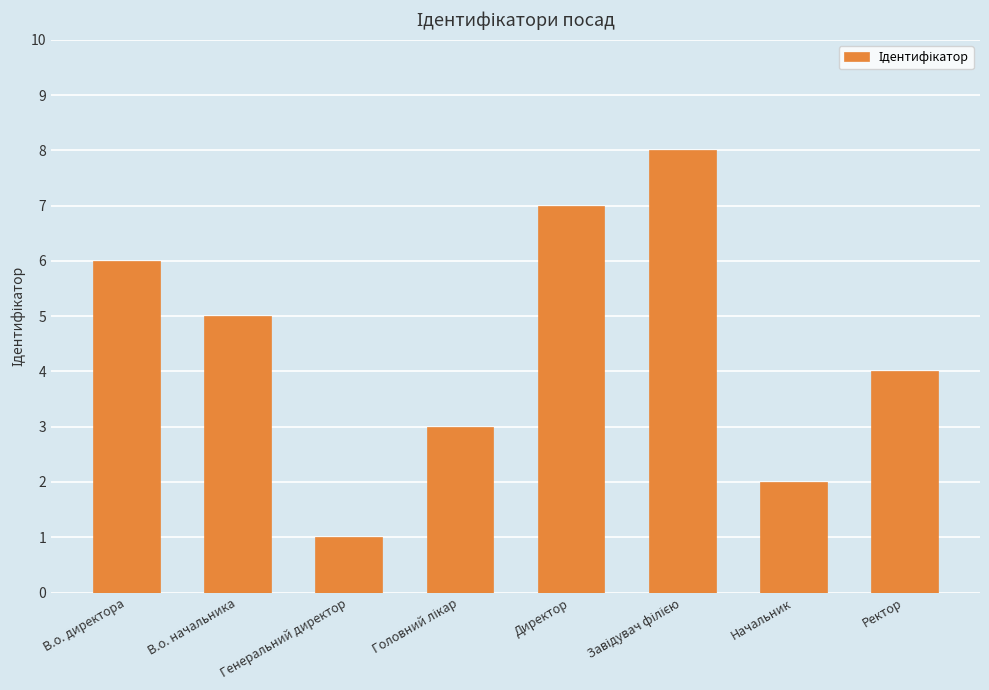

What is the ratio of the value at Директор to the value at В.о. начальника?

1.4